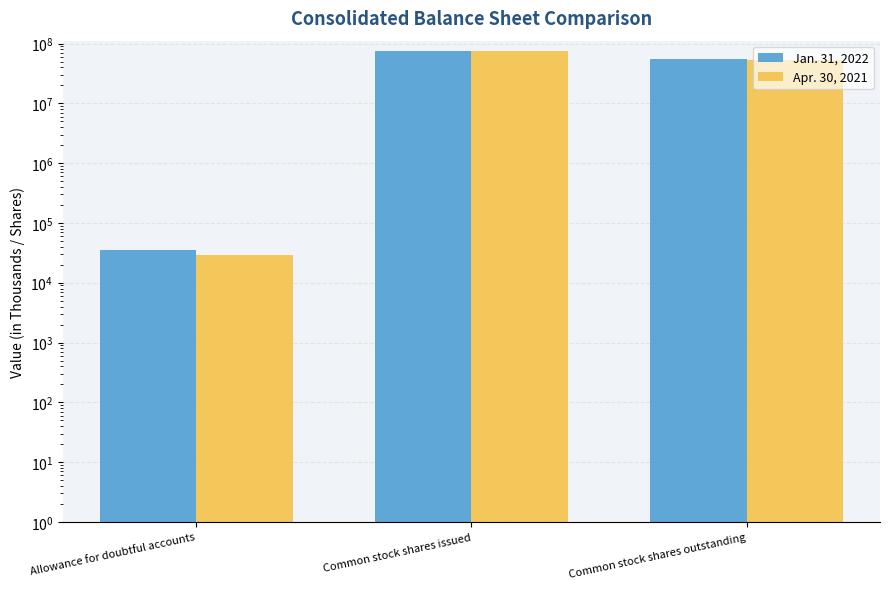

Reading right to left, transcribe all the data shown in this chart.

Jan. 31, 2022: 54216000	75347000	34617
Apr. 30, 2021: 54008000	74915000	29324